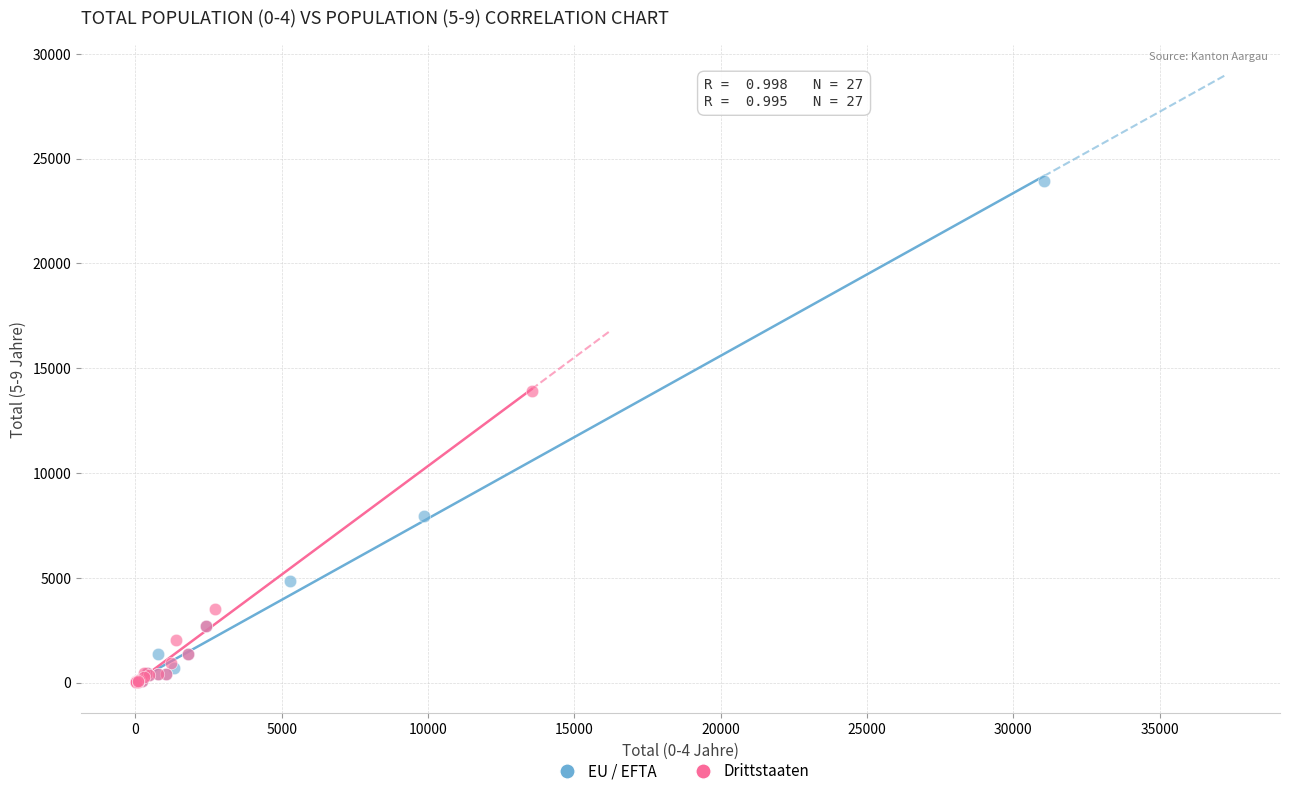

Which series reaches the maximum Y coordinate?

EU / EFTA